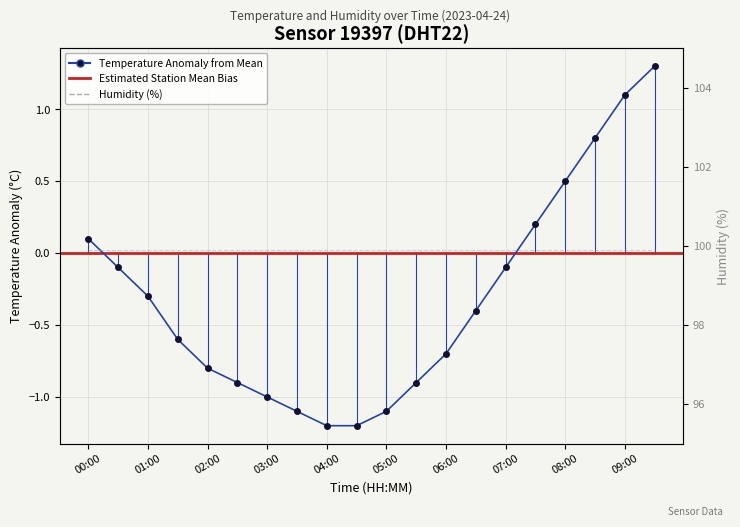

Reading left to right, list all the values displayed in this chart.

00:00=0.1	00:30=-0.1	01:00=-0.3	01:30=-0.6	02:00=-0.8	02:30=-0.9	03:00=-1.0	03:30=-1.1	04:00=-1.2	04:30=-1.2	05:00=-1.1	05:30=-0.9	06:00=-0.7	06:30=-0.4	07:00=-0.1	07:30=0.2	08:00=0.5	08:30=0.8	09:00=1.1	09:30=1.3